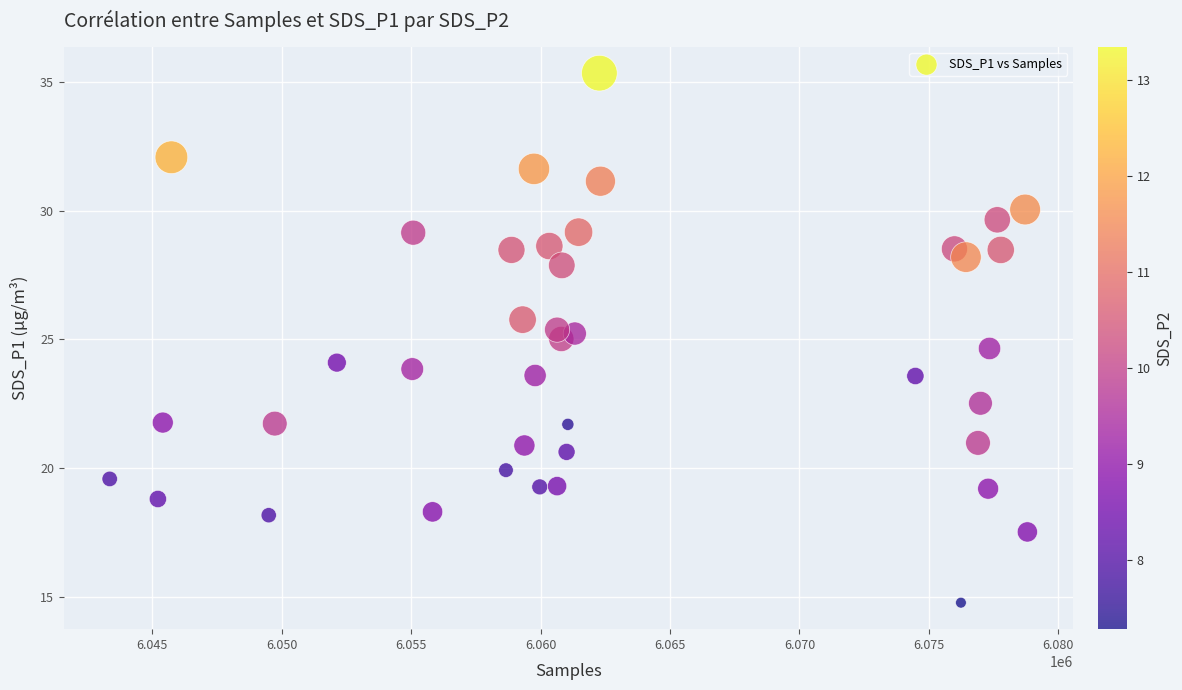

What is the range of X values (max minus min)?

35444.0